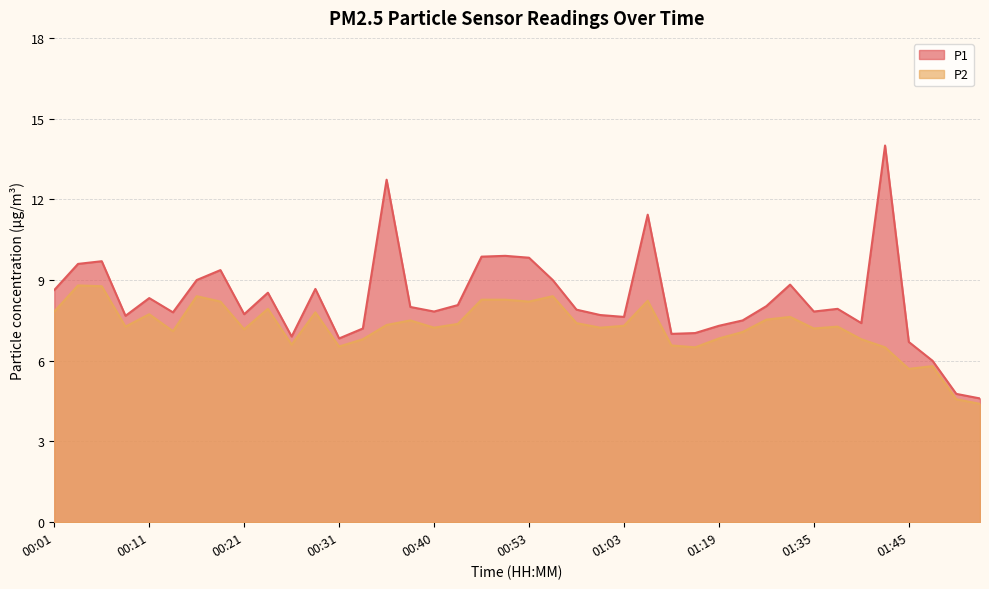

How many data points in P2 are above 7?

28